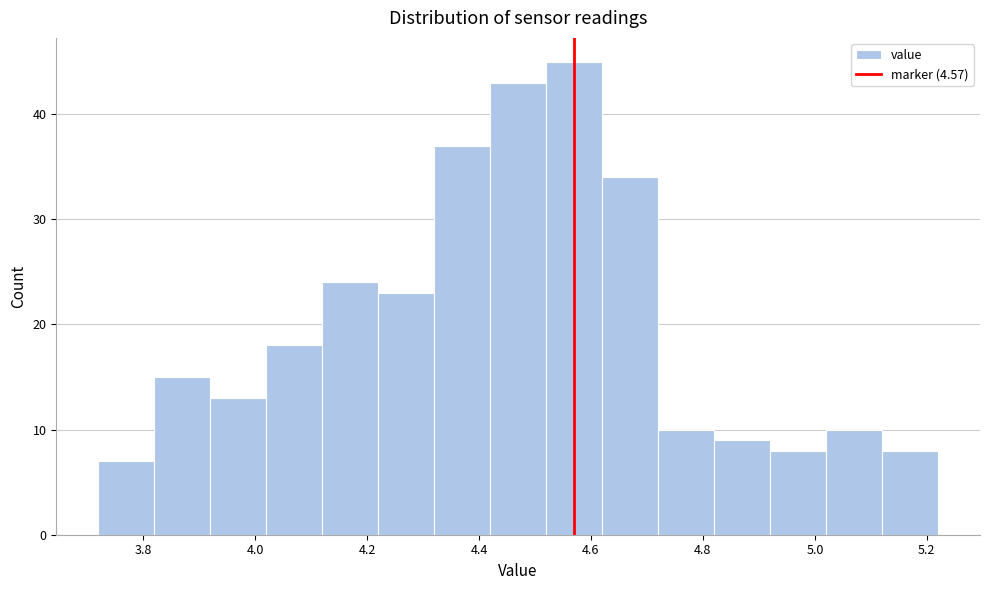

How tall is the bar that spans 4.32 to 4.42 on the x-axis? The values are not printed on the chart, so give them approximately, as read against the axis.

37